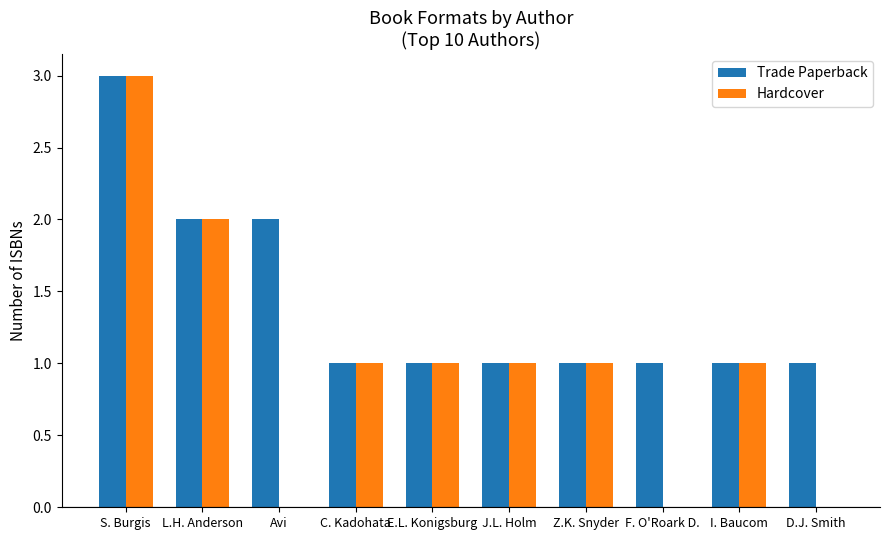

Count the number of data series in this chart.

2